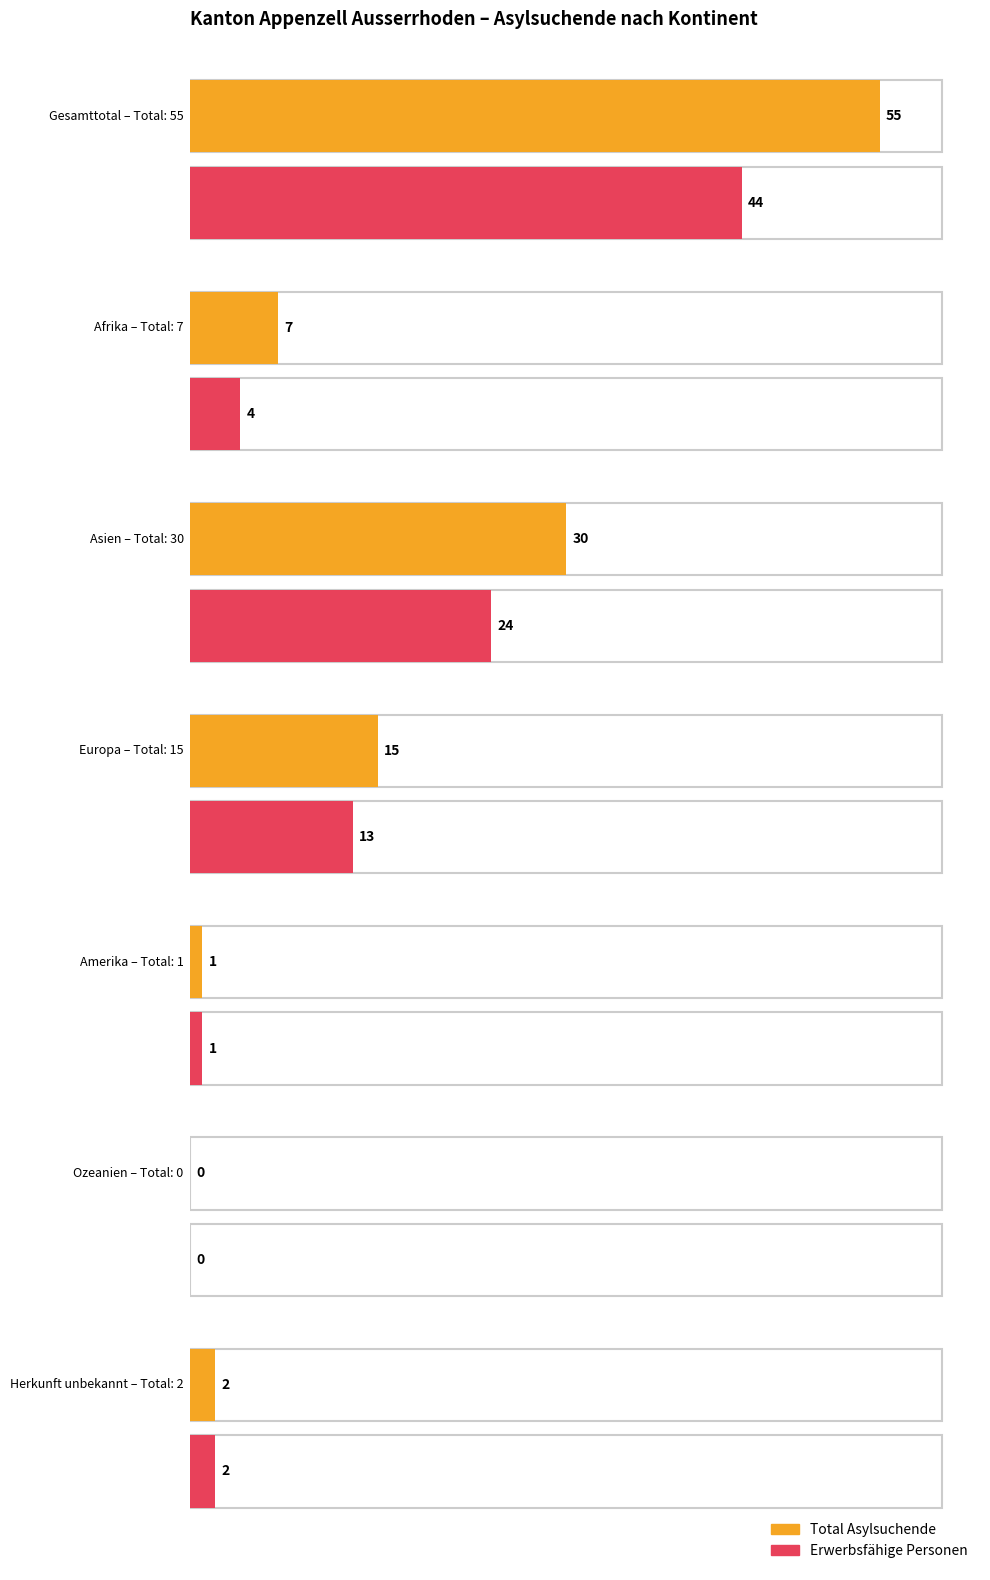

Reading left to right, extract all data points from this chart.

Total Asylsuchende: Gesamttotal=55	Afrika=7	Asien=30	Europa=15	Amerika=1	Ozeanien=0	Herkunft unbekannt=2
Erwerbsfähige Personen: Gesamttotal=44	Afrika=4	Asien=24	Europa=13	Amerika=1	Ozeanien=0	Herkunft unbekannt=2